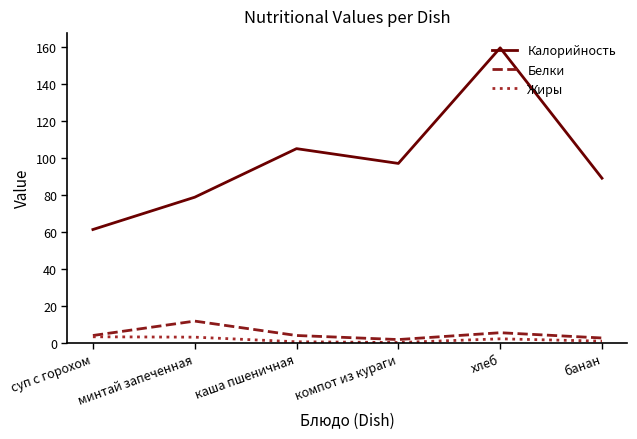

The value of Белки at хлеб is 5.3. True or false?

True